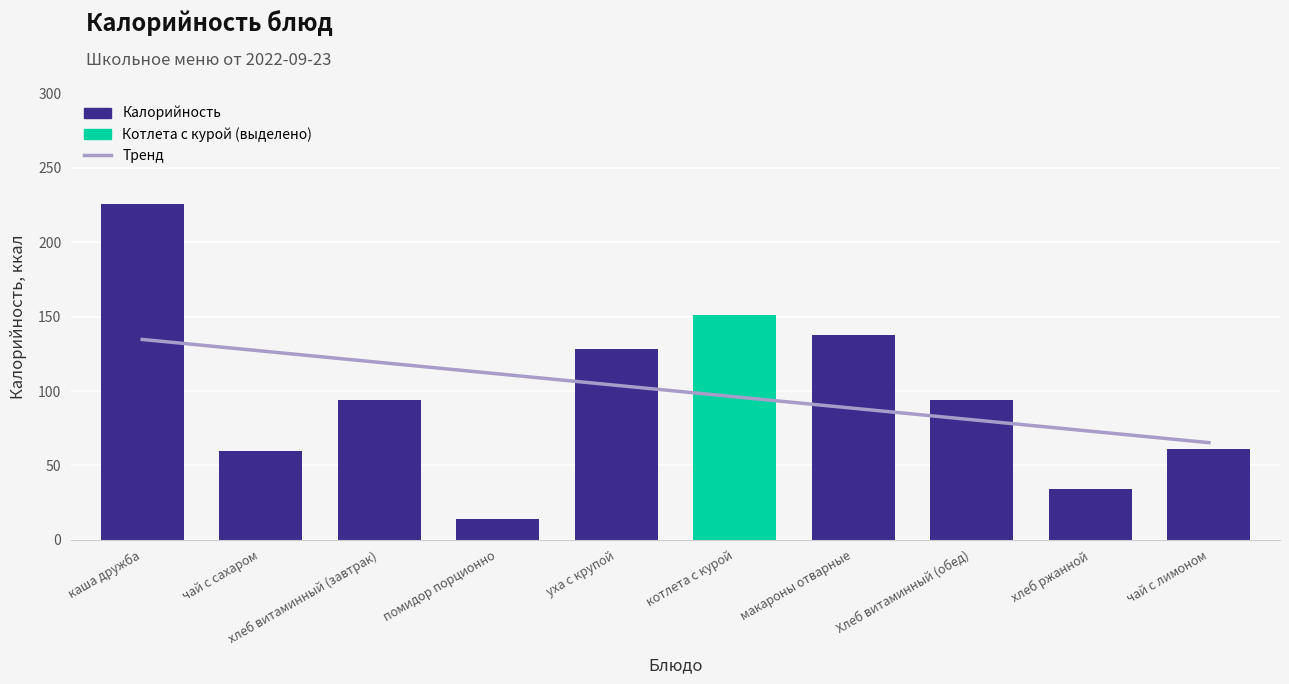

List the labels in order of value, smallest first.

помидор порционно, хлеб ржанной, чай с сахаром, чай с лимоном, хлеб витаминный (завтрак), Хлеб витаминный (обед), уха с крупой, макароны отварные, котлета с курой, каша дружба